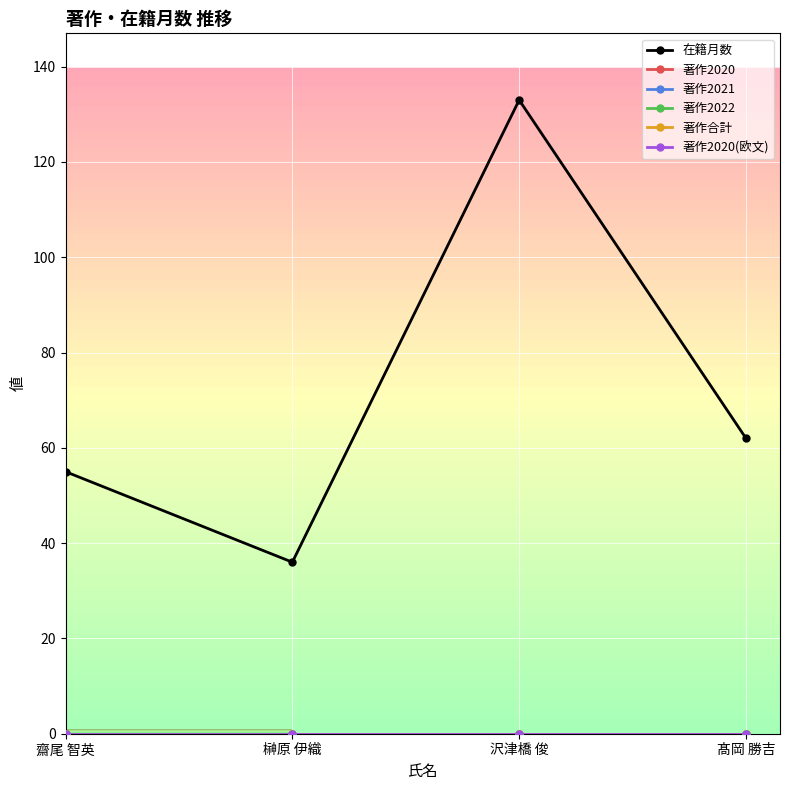

Is this an area chart (filled region under the line)?

No